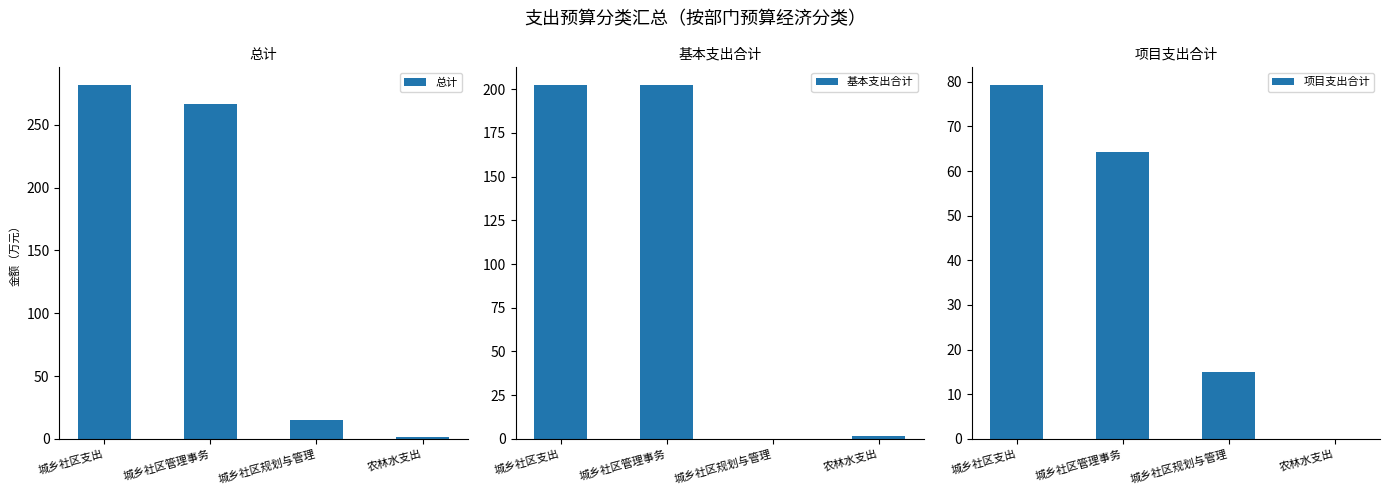

At which category does the chart reach its minimum across all series?

城乡社区规划与管理